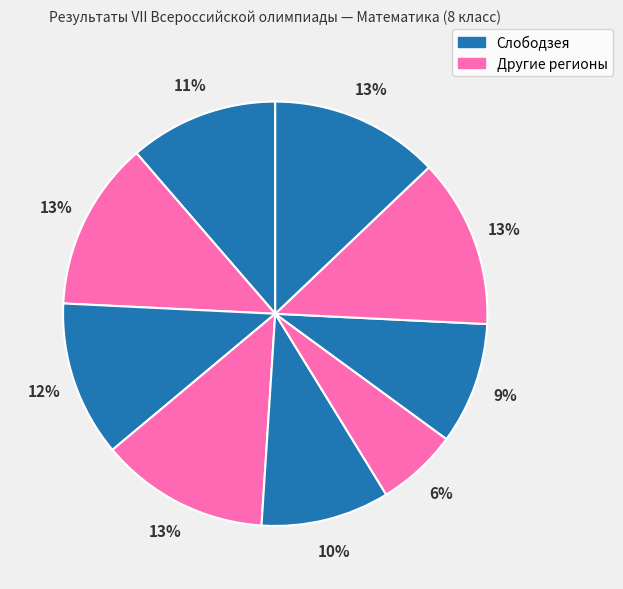

How many segments does this pie chart have?

9